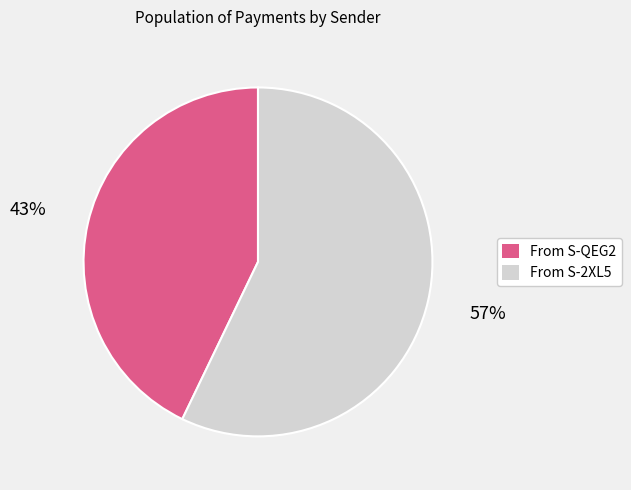

Count the number of slices in the pie.

2